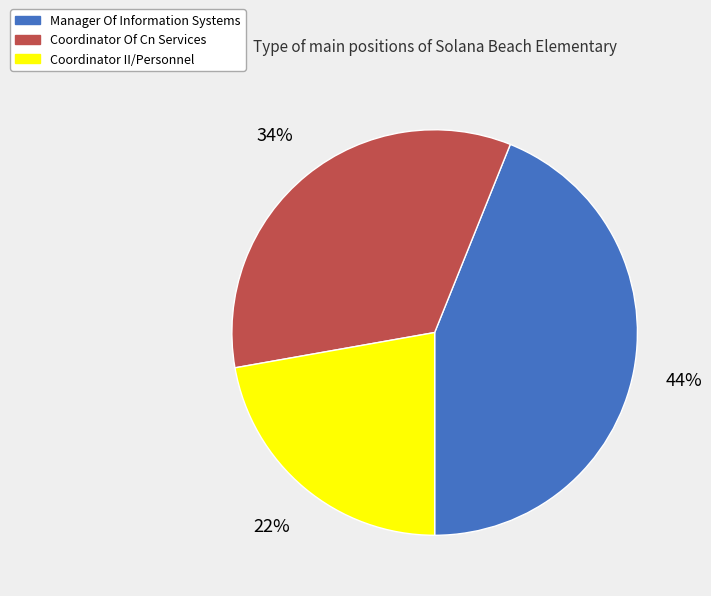

How many segments does this pie chart have?

3